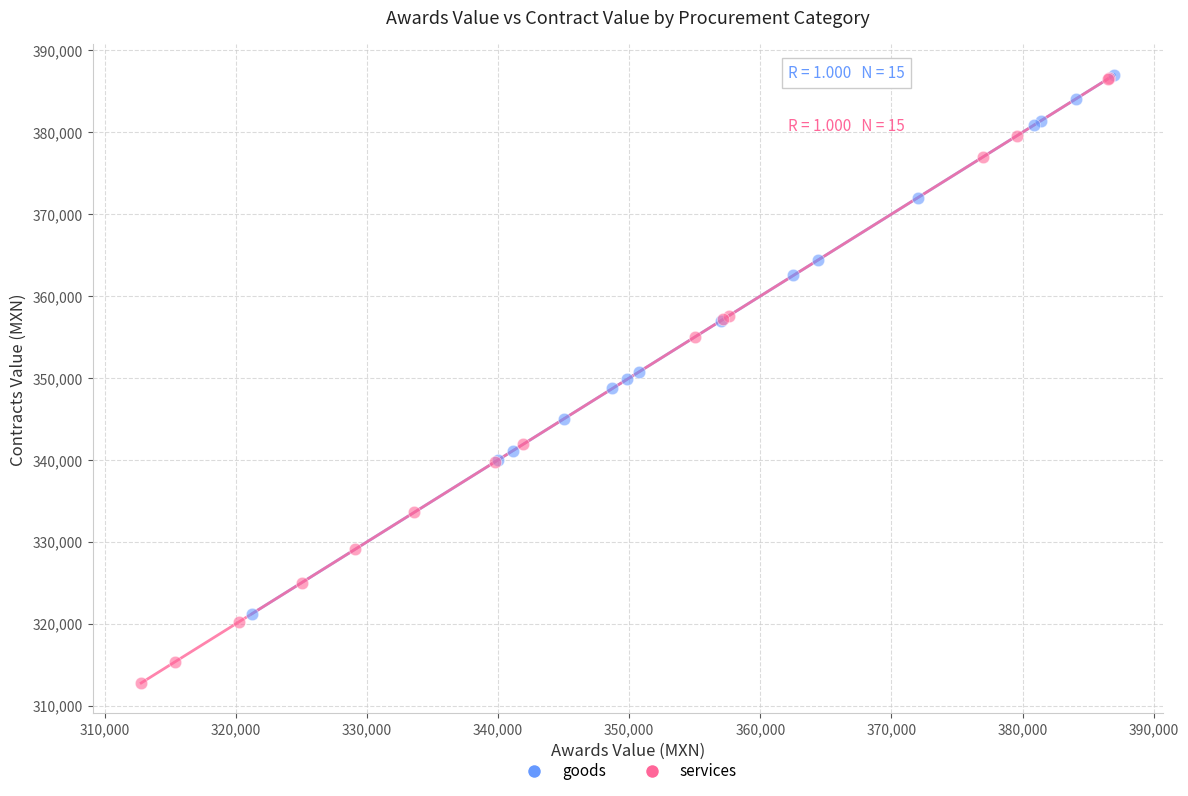

Which series has the widest spread of Y values?

services